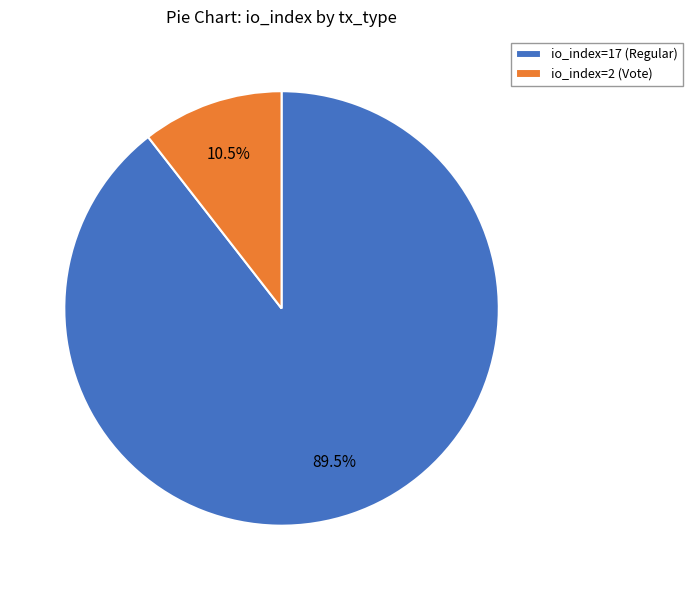

Which slice is the largest?

io_index=17 (Regular)